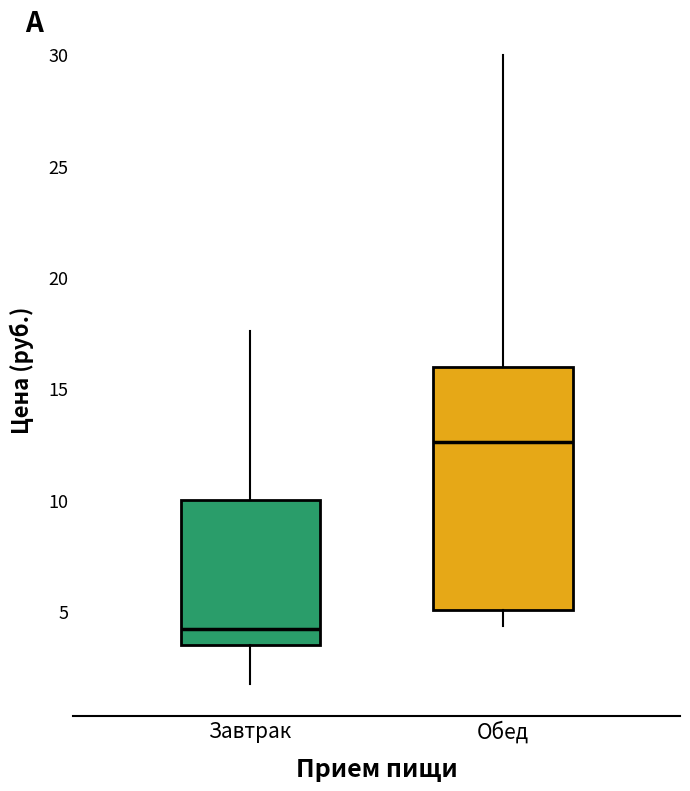

Which box's median line is the lowest?

Завтрак